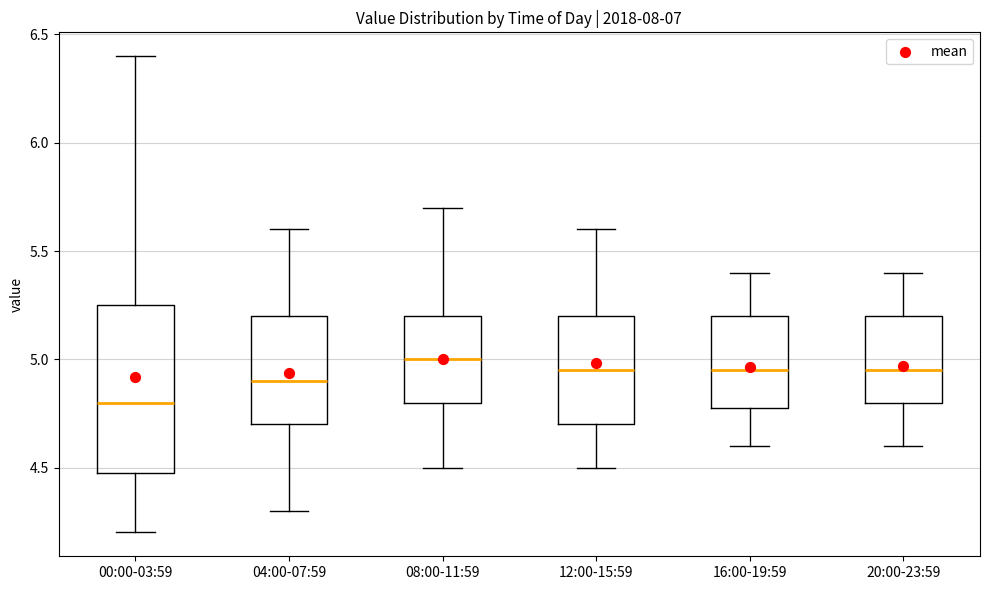

Where does the upper whisker of the box for 12:00-15:59 end on the y-axis? The values are not printed on the chart, so give them approximately, as read against the axis.

5.60